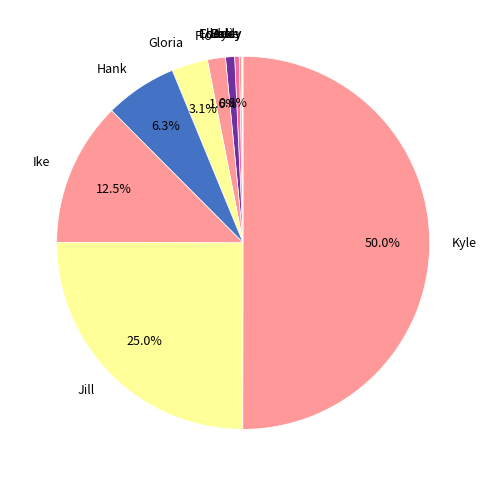

Which slice represents more than half of the pie?

Kyle